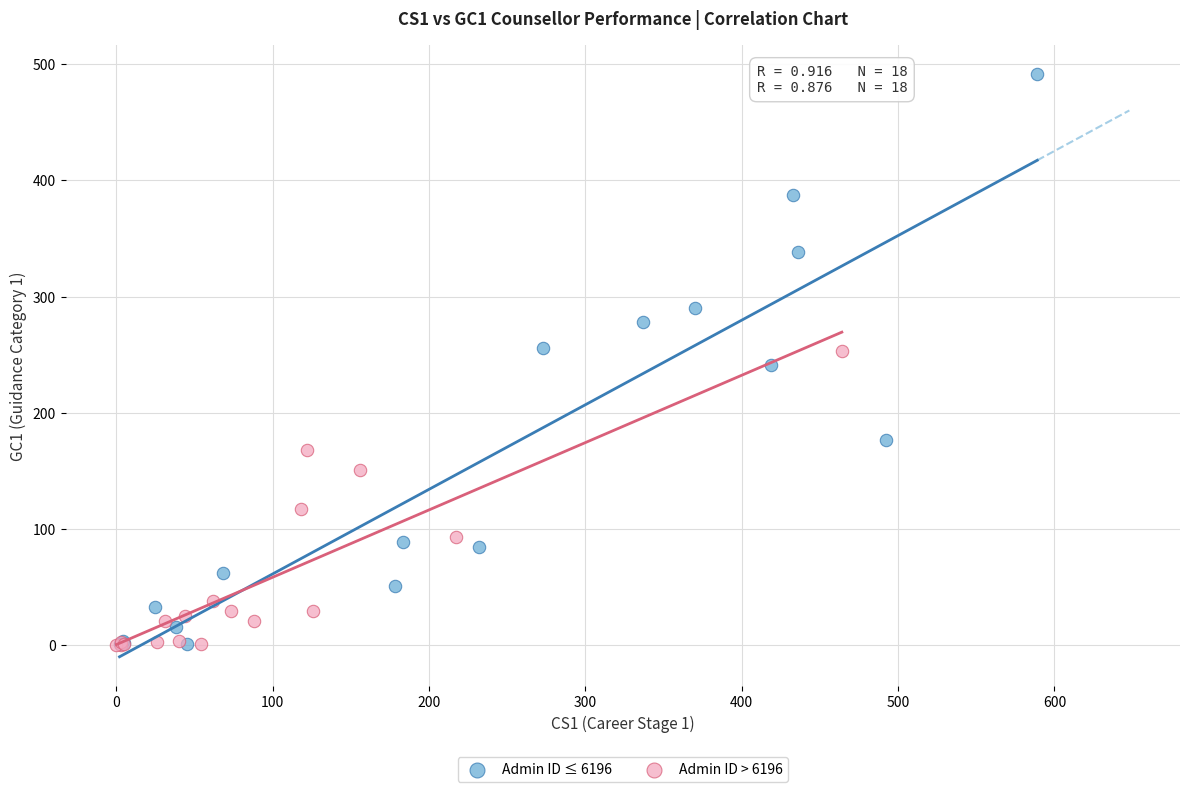

Which series reaches the maximum Y coordinate?

Admin ID ≤ 6196